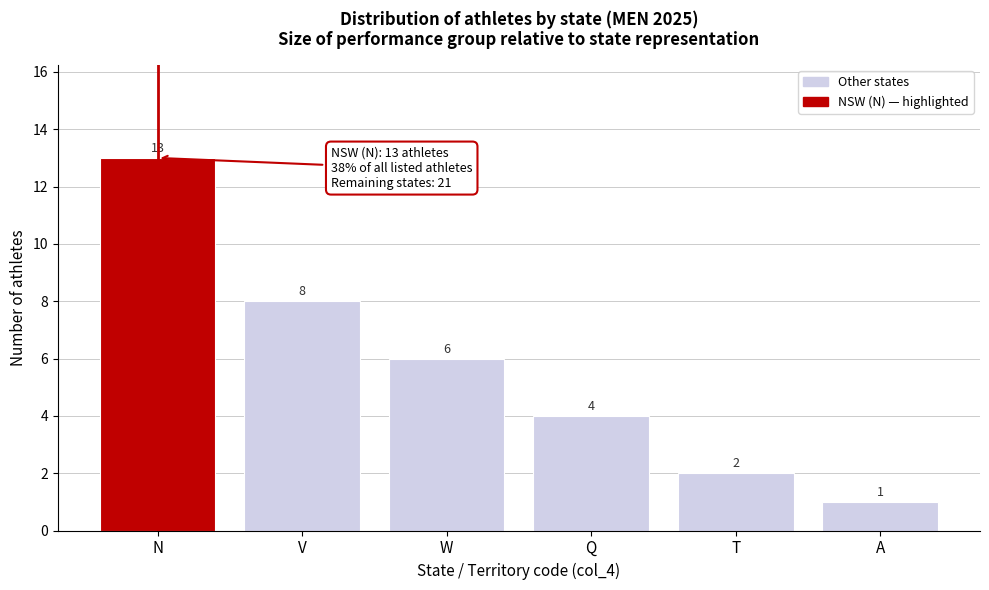

Reading right to left, extract all data points from this chart.

1	2	4	6	8	13